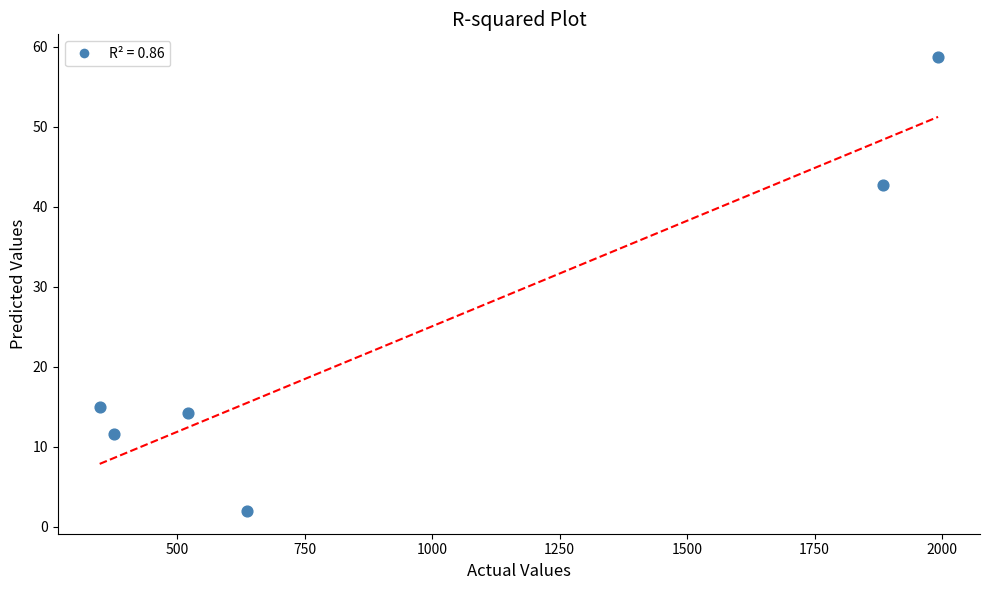

What is the average Y value?

24.0